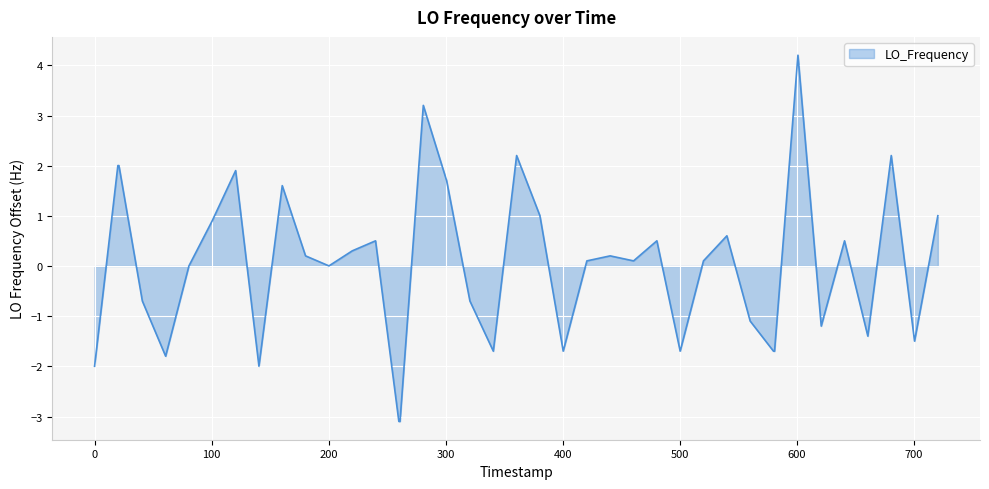

What is the difference between the maximum and minimum values?

7.3